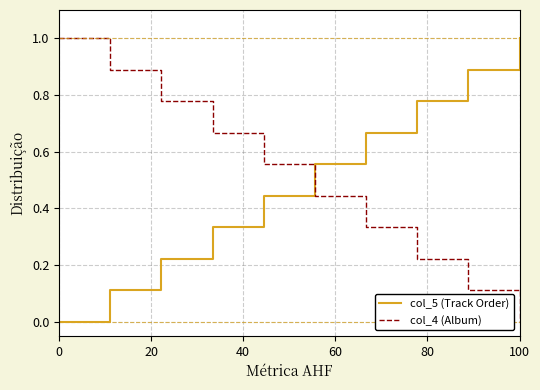

True or false: col_4 (Album) has more than 2 interior local peaks.

False